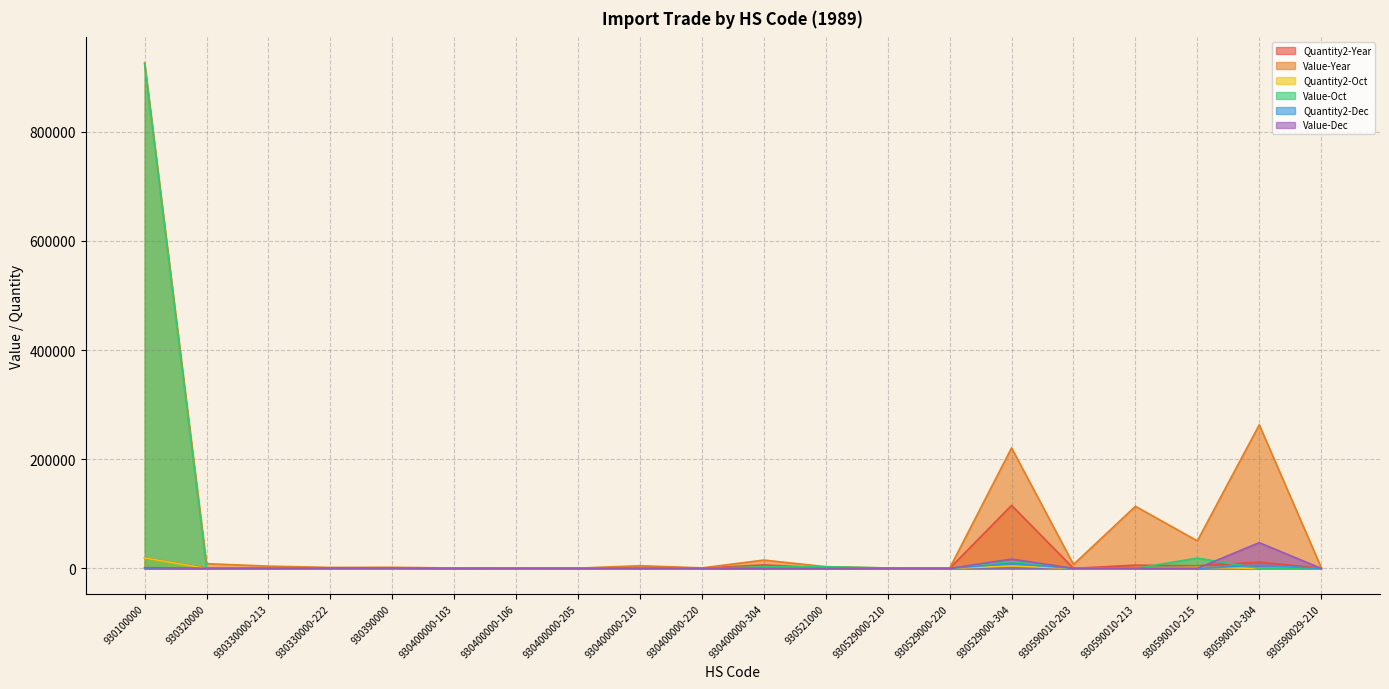

Which series has the largest total across all categories?

Value-Year